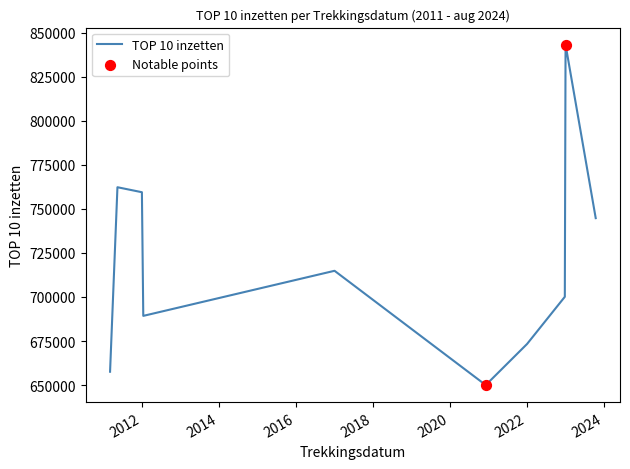

What is the minimum value shown in the chart?

649995.0